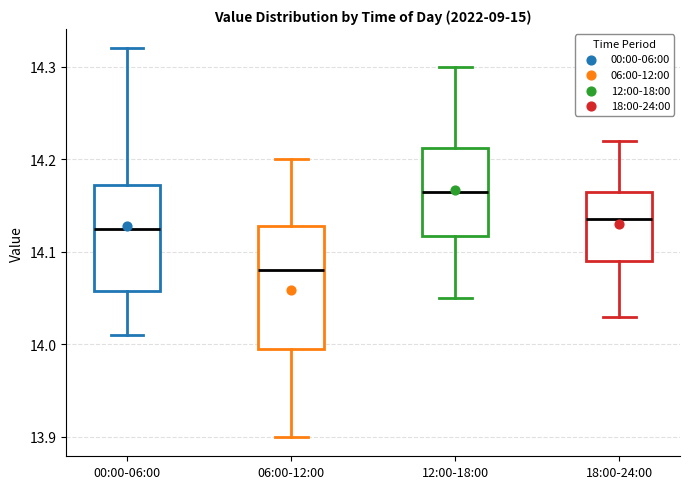

Comparing the boxes themselves (not the whiskers), which one is the tallest?

06:00-12:00